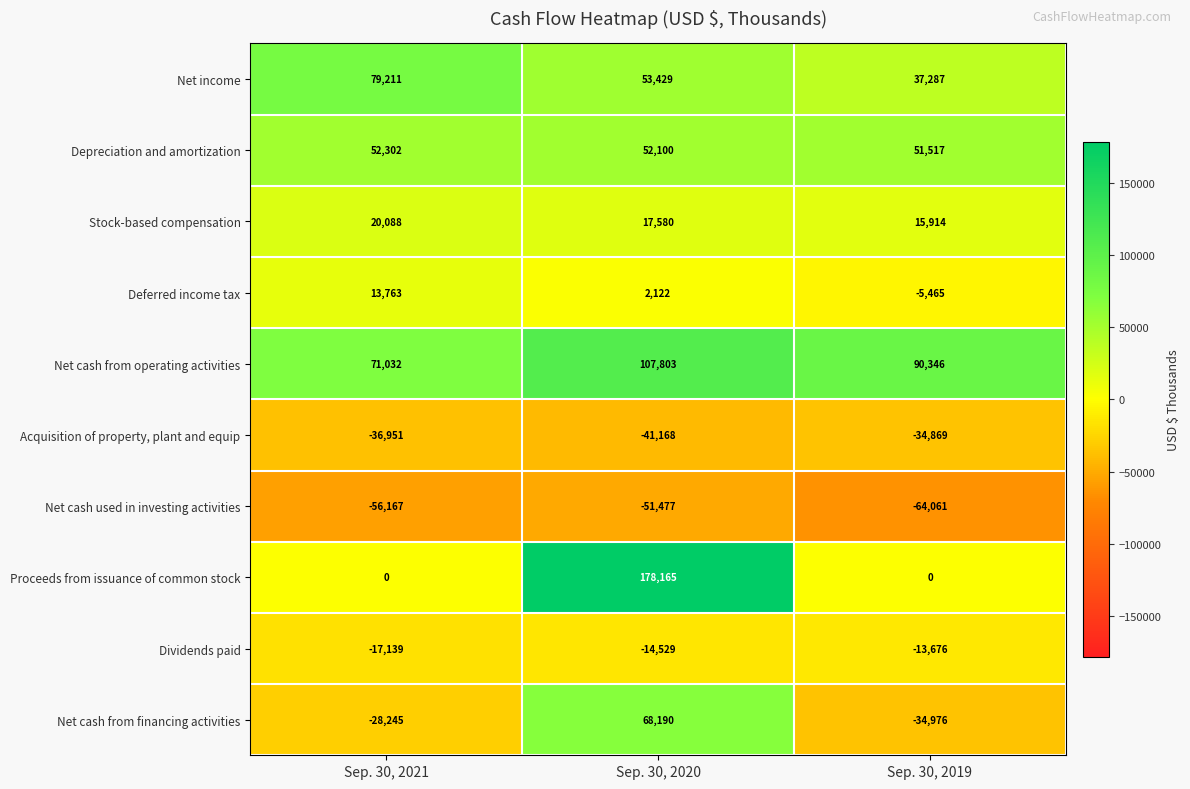

What is the minimum value shown in the chart?

-64061